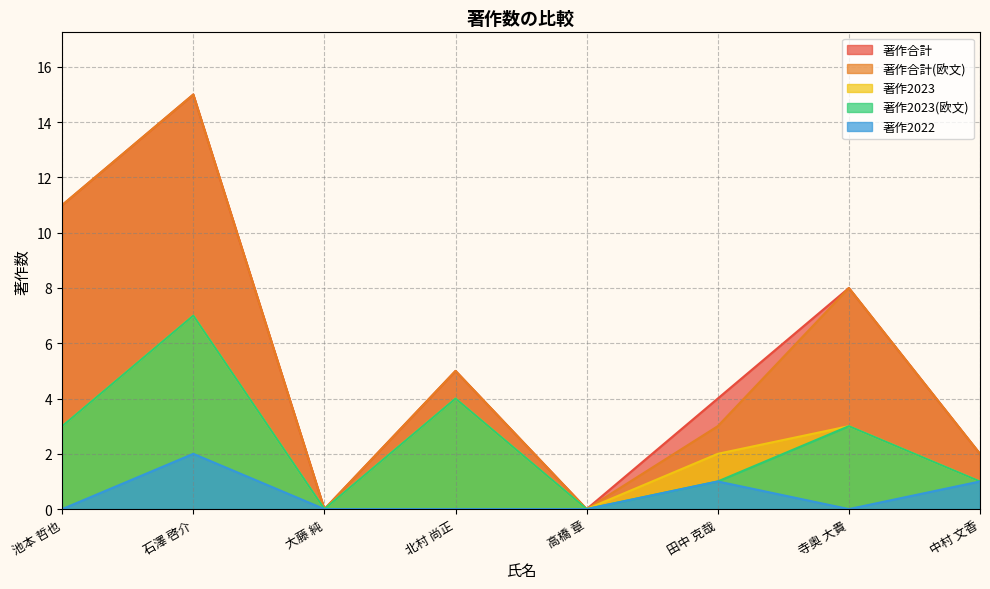

At which category is the sum across all series the highest?

石澤 啓介